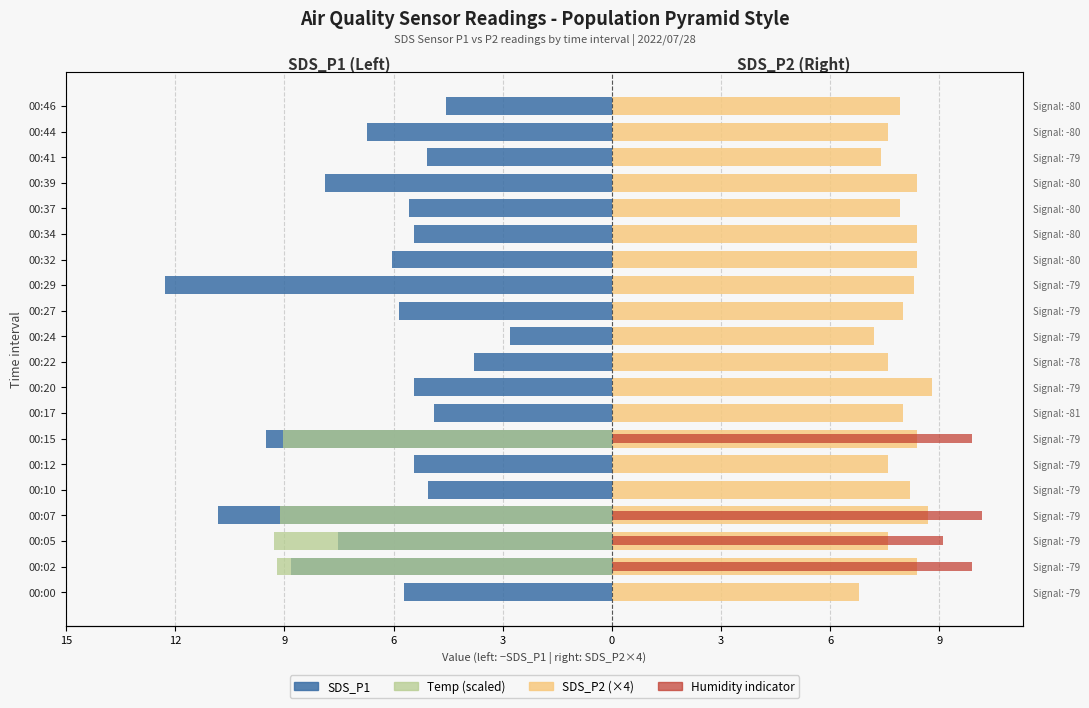

Are the bars grouped side by side (vs. stacked)?

Yes